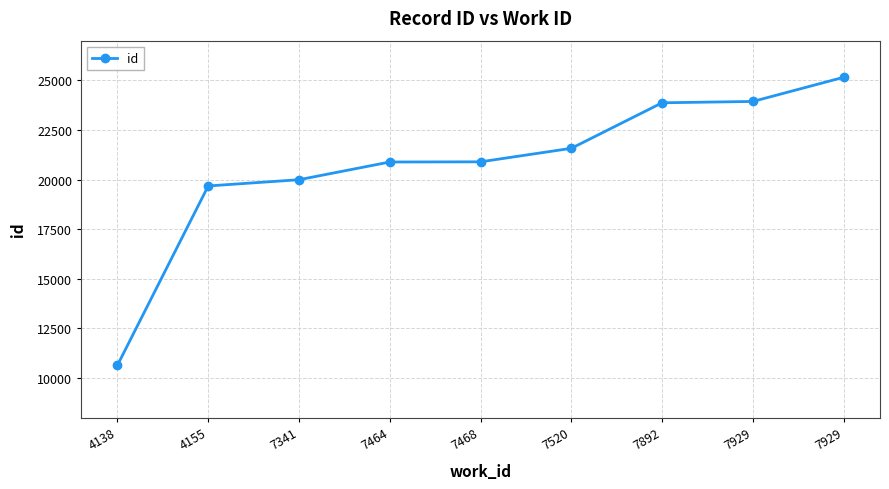

How many lines are shown in the chart?

1